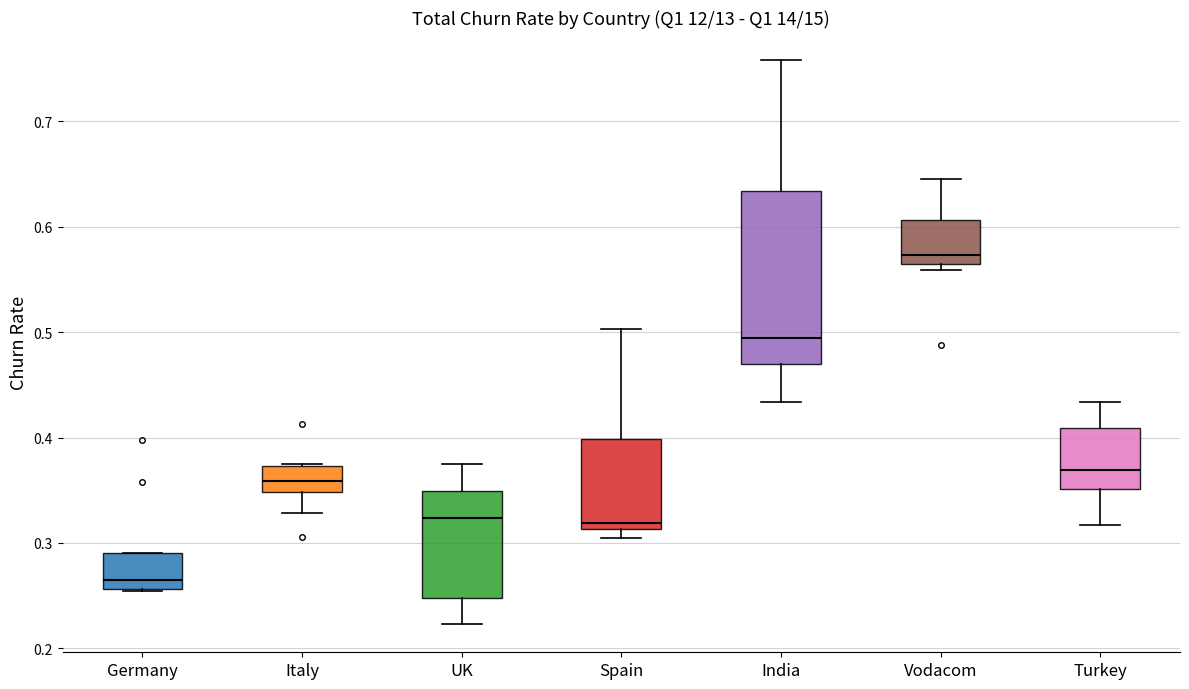

Comparing the boxes themselves (not the whiskers), which one is the tallest?

India